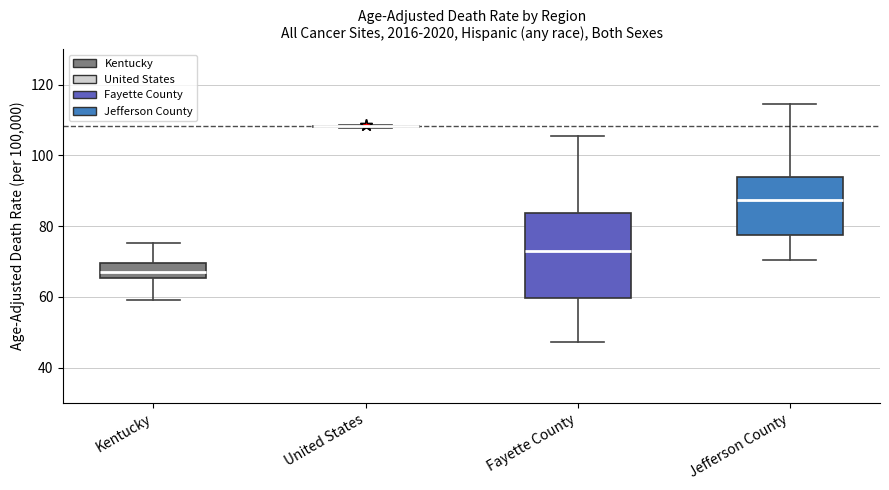

Comparing the boxes themselves (not the whiskers), which one is the tallest?

Fayette County